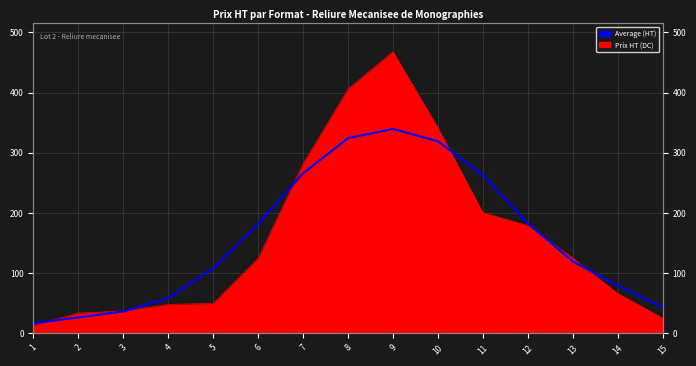

Where does the Average (HT) series first go above 119?

6